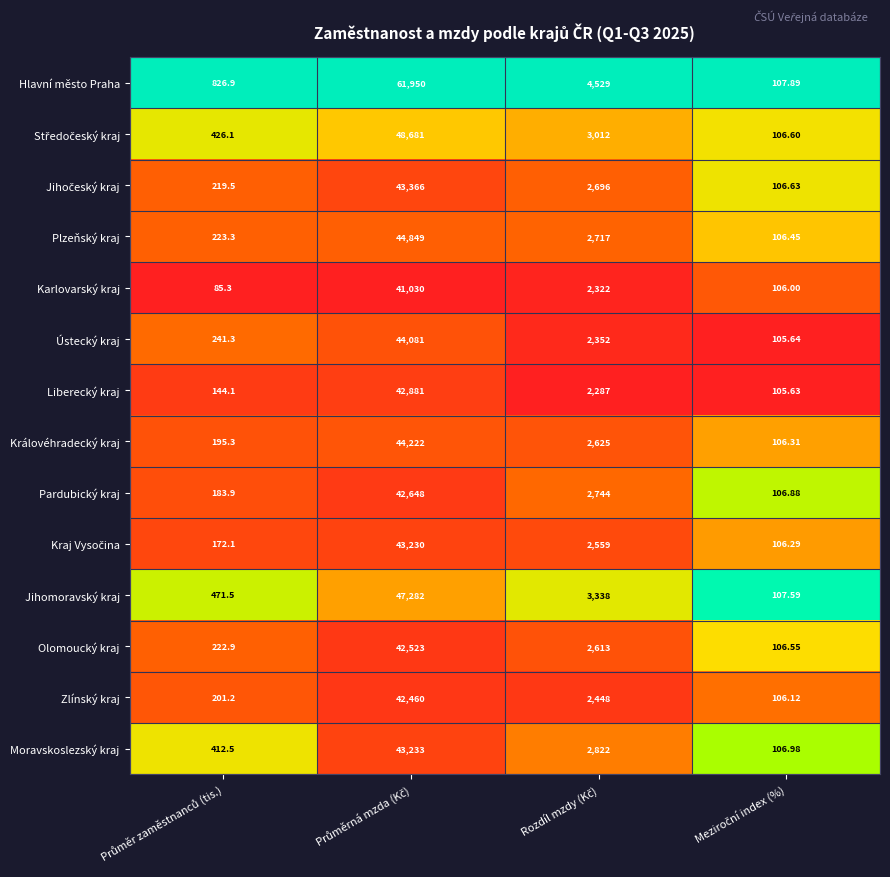

Which series has the widest spread of values?

Hlavní město Praha